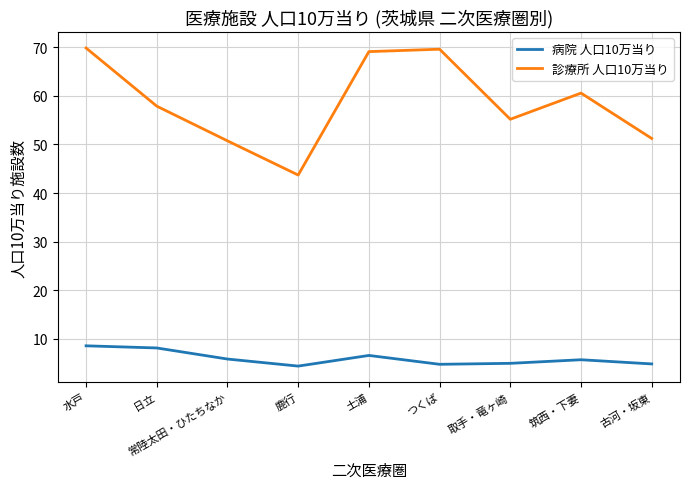

What is the spread (max minus min) of values at 筑西・下妻?

54.9